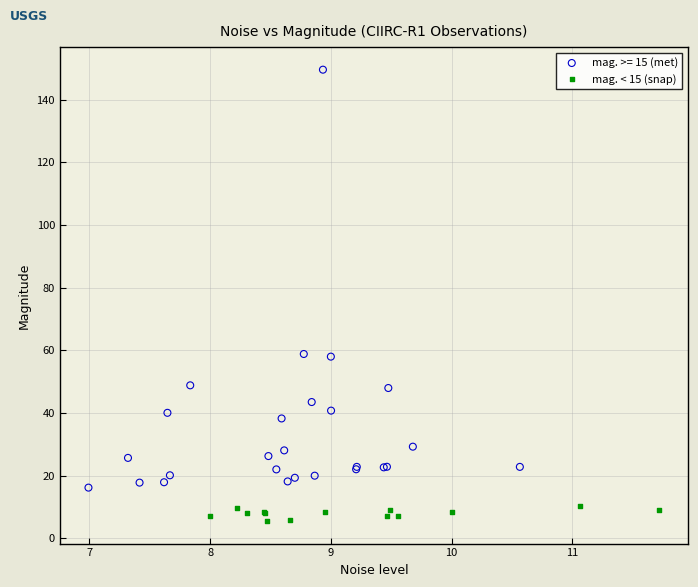

Which series reaches the minimum Y coordinate?

mag. < 15 (snap)